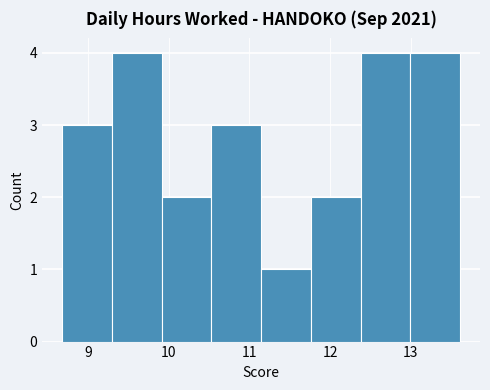

Reading left to right, list every bar in this chart as the range it spans on the x-axis followed by its height. Neither the bar edges nor the heights are printed on the chart, so give them approximately, as read against the axes.

8.7 to 9.3: 3
9.3 to 9.9: 4
9.9 to 10.5: 2
10.5 to 11.1: 3
11.1 to 11.8: 1
11.8 to 12.4: 2
12.4 to 13.0: 4
13.0 to 13.6: 4